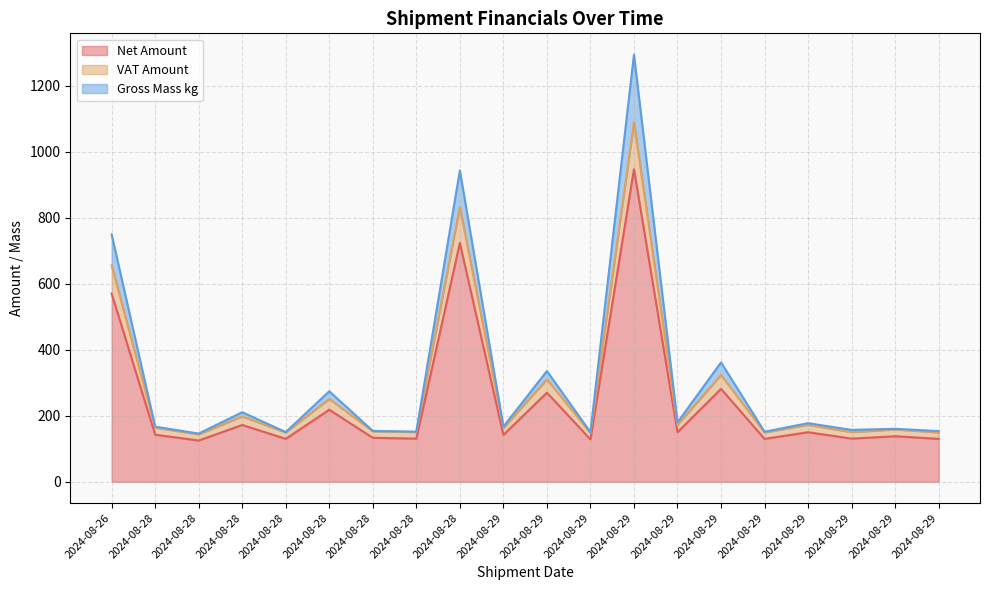

How many series are shown in this chart?

3